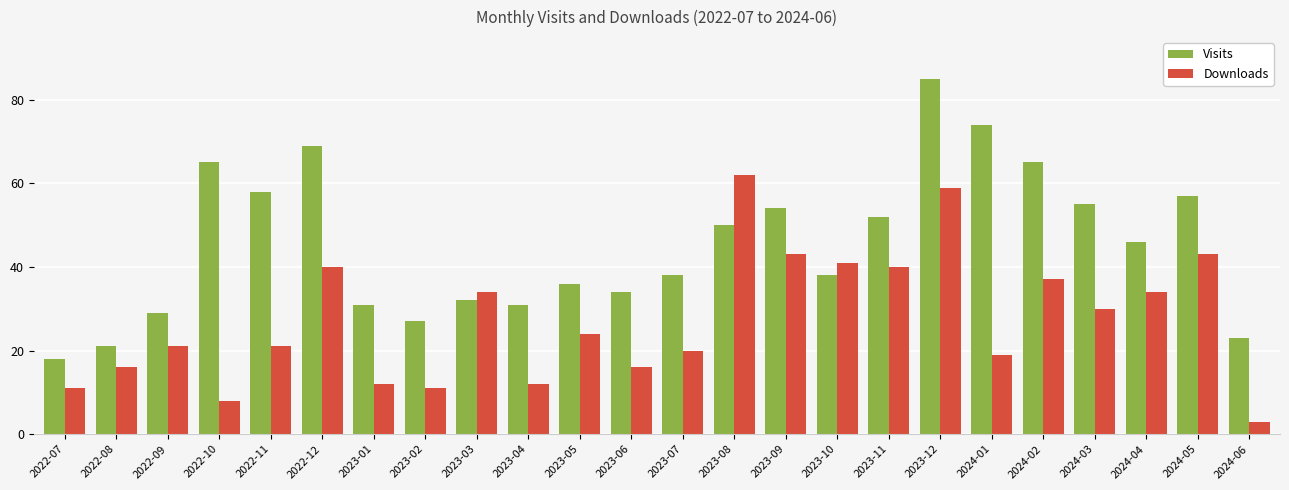

How many series are shown in this chart?

2